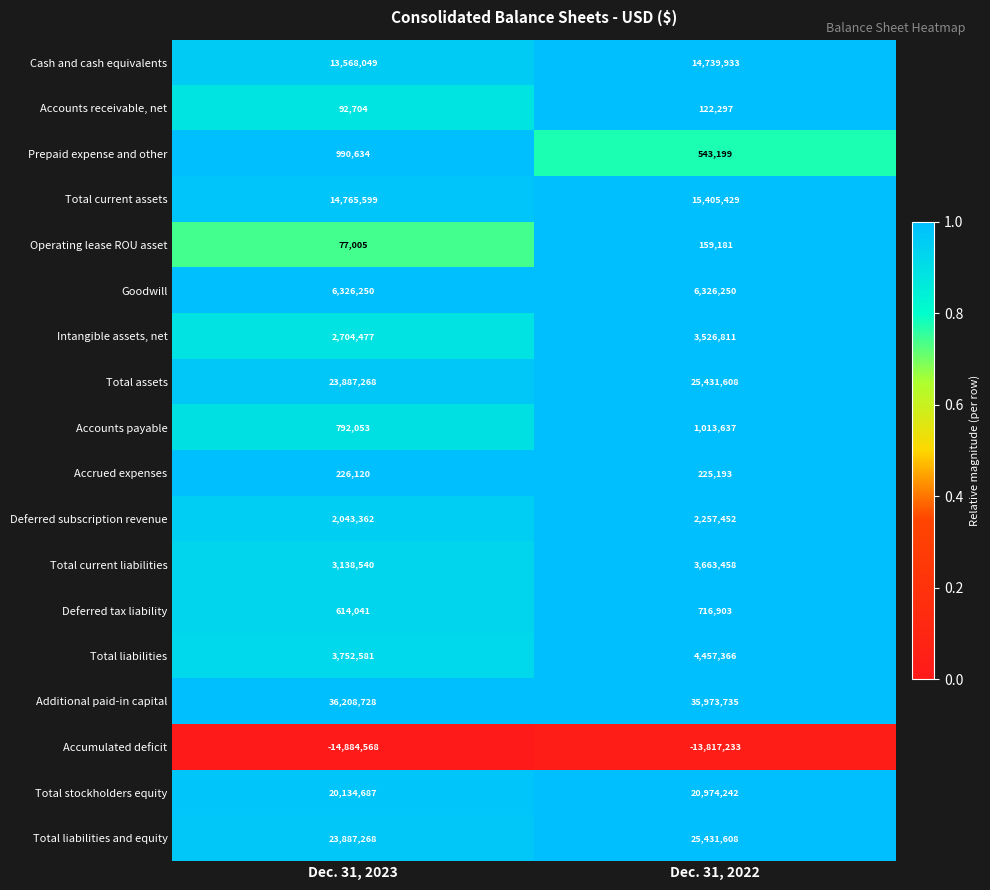

Is it true that Total stockholders equity equals 20134687 at Dec. 31, 2023?

True